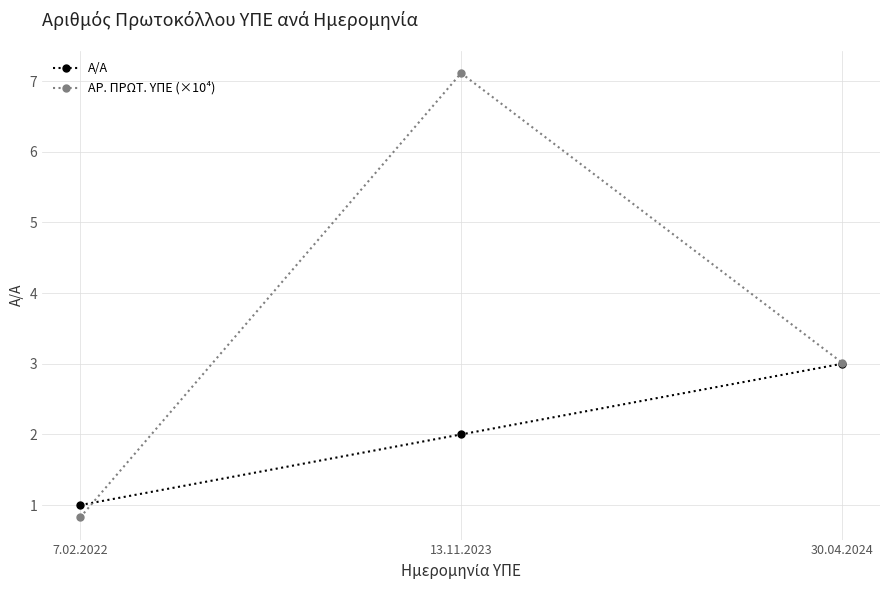

What is the label of the 1st point from the left?

7.02.2022